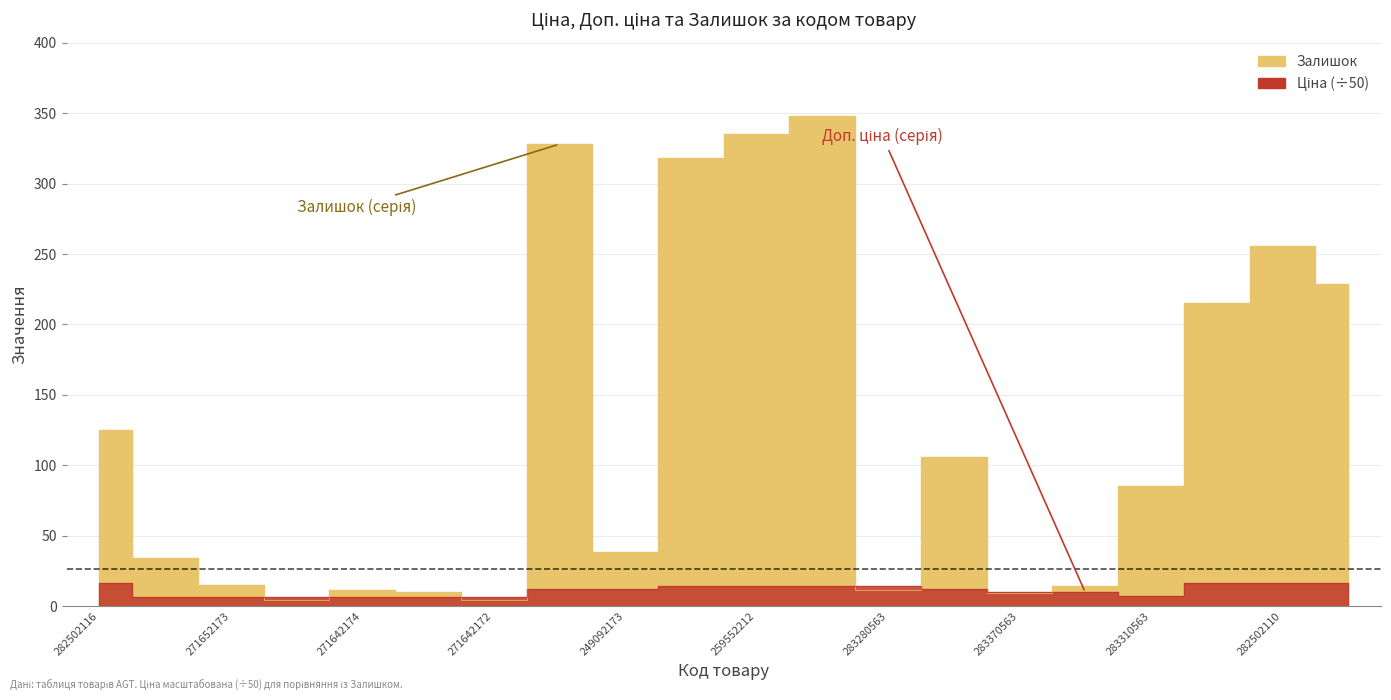

What value does the Ціна series have at 271652173?

6.5